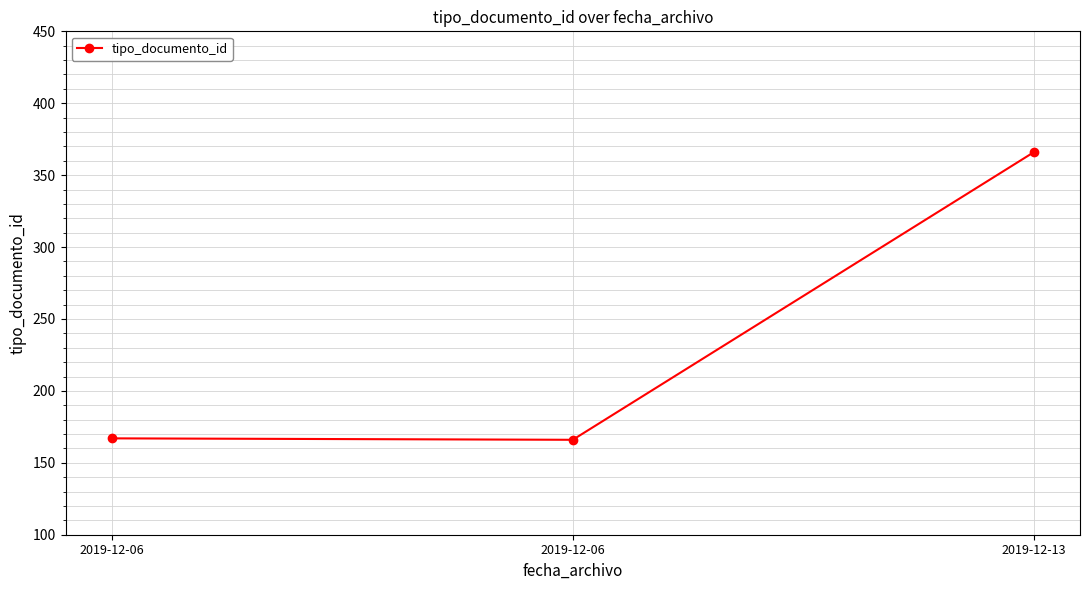

What is the change in value from 2019-12-06 to 2019-12-13?

+200